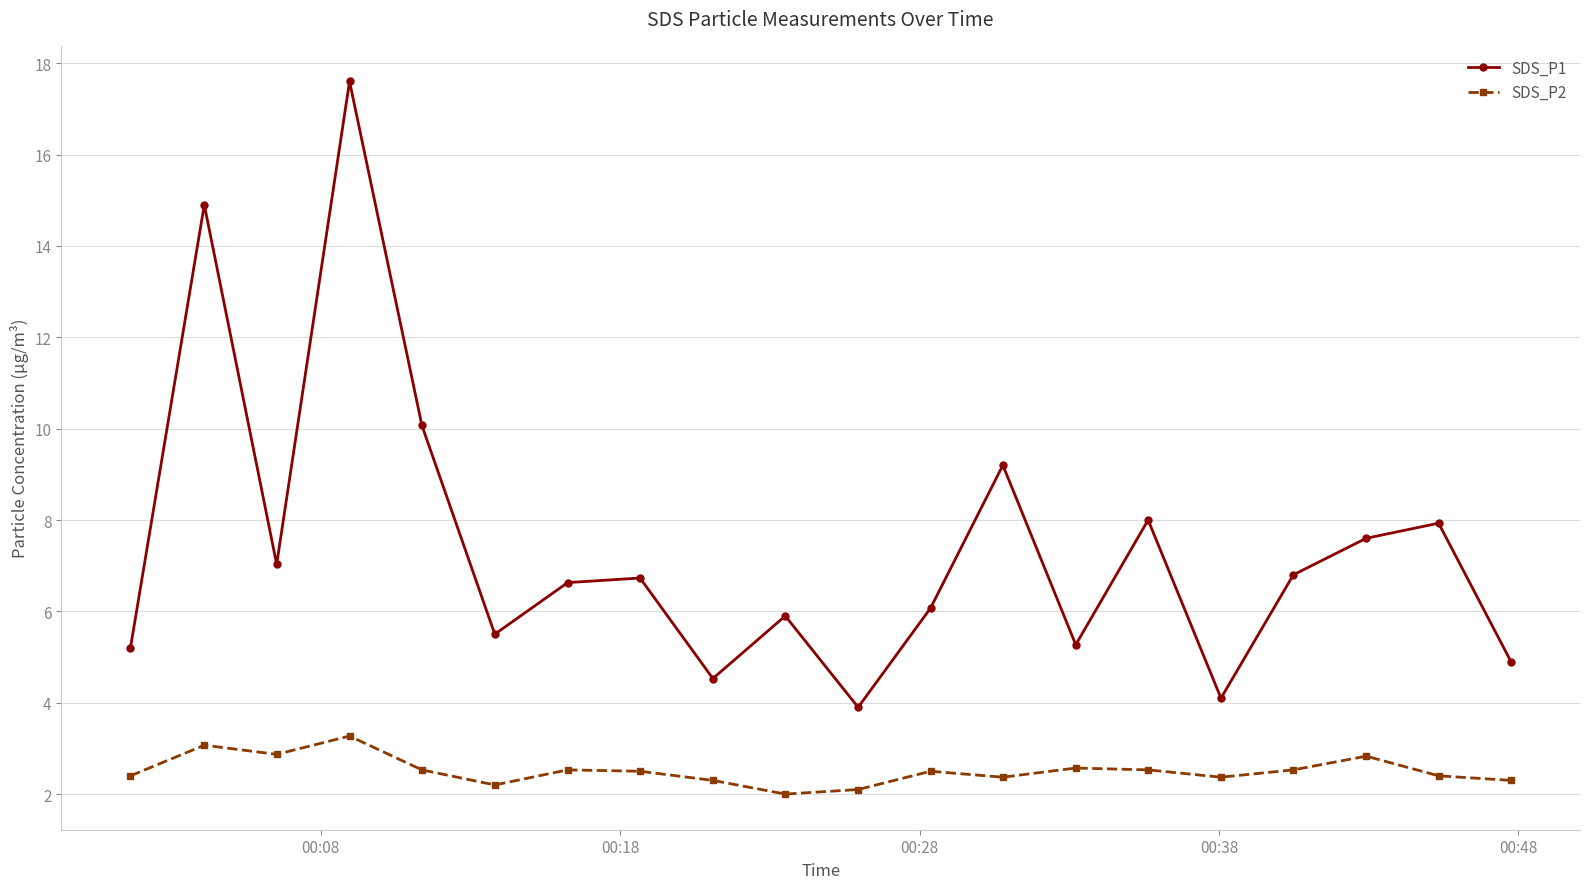

What is the difference between the maximum and minimum values in the SDS_P1 series?

13.7